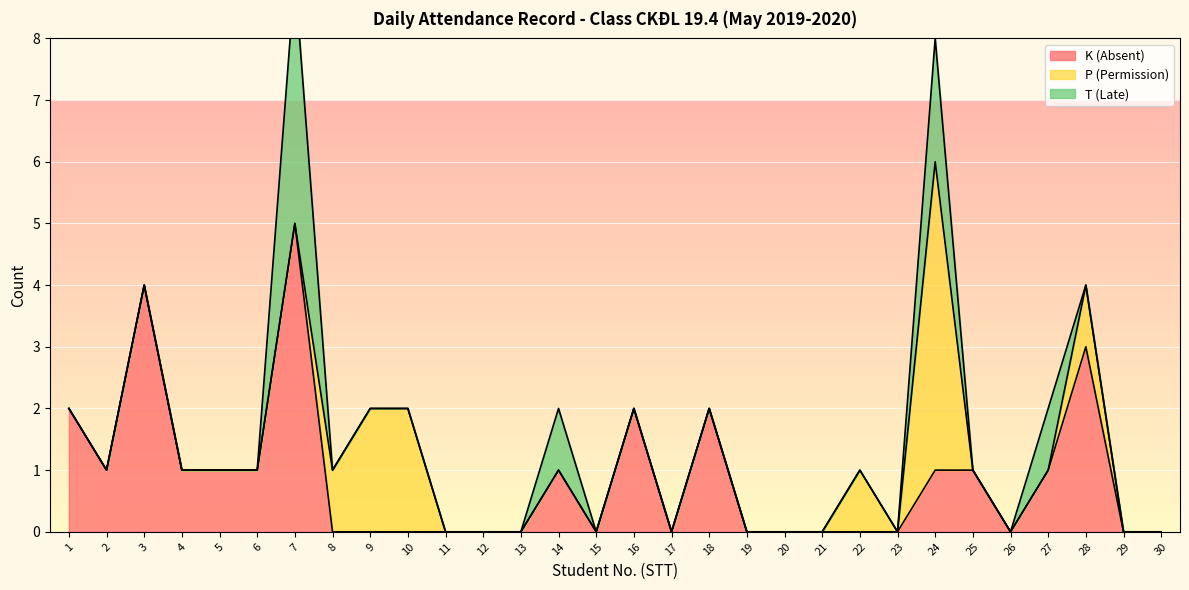

Which series has the largest range (max minus min)?

K (Absent)